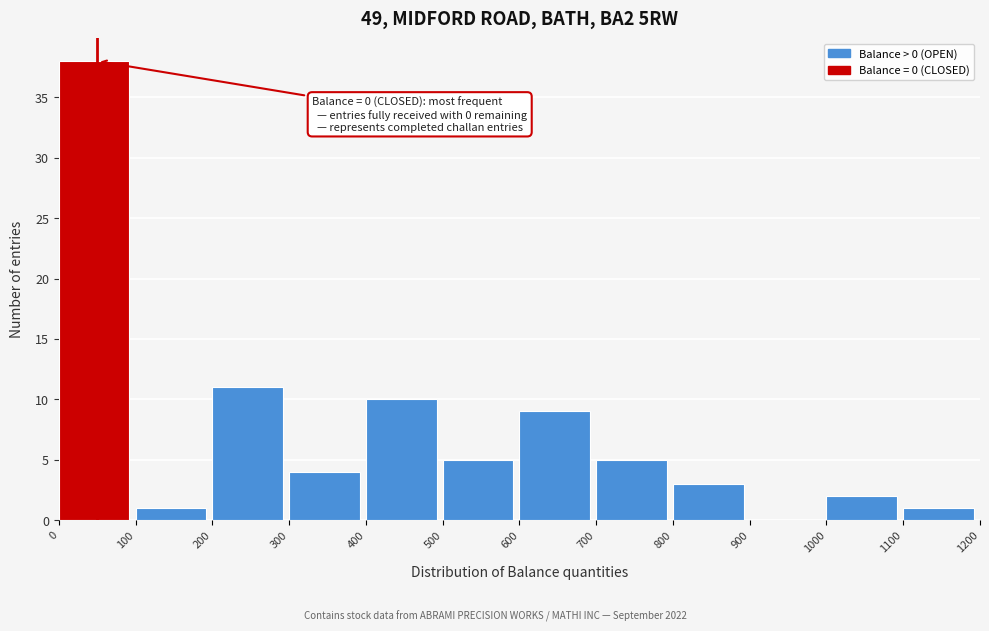

Which range on the x-axis has the tallest bar?

0 to 100